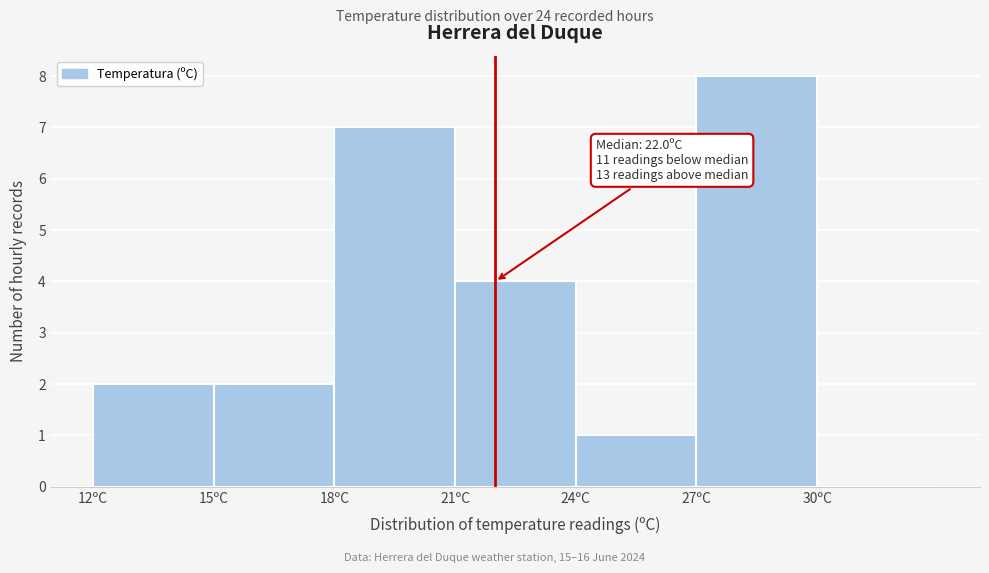

Over which range of the x-axis is the bar tallest?

27 to 30